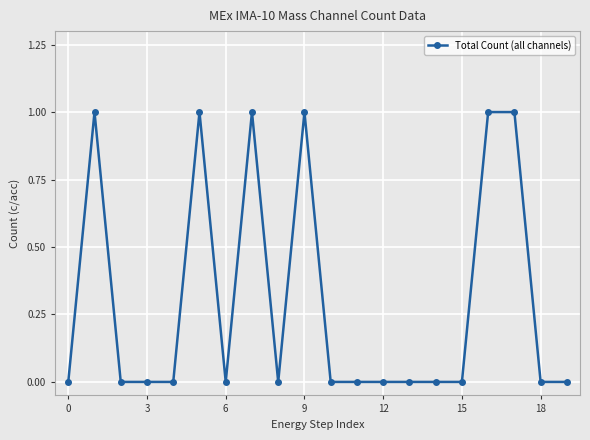

Count the values in the range 0 to 1.

20